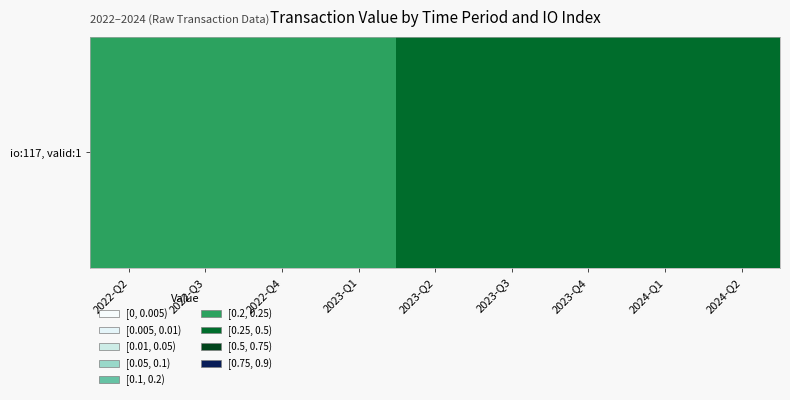

What is the approximate value at 2024-Q1?

0.3